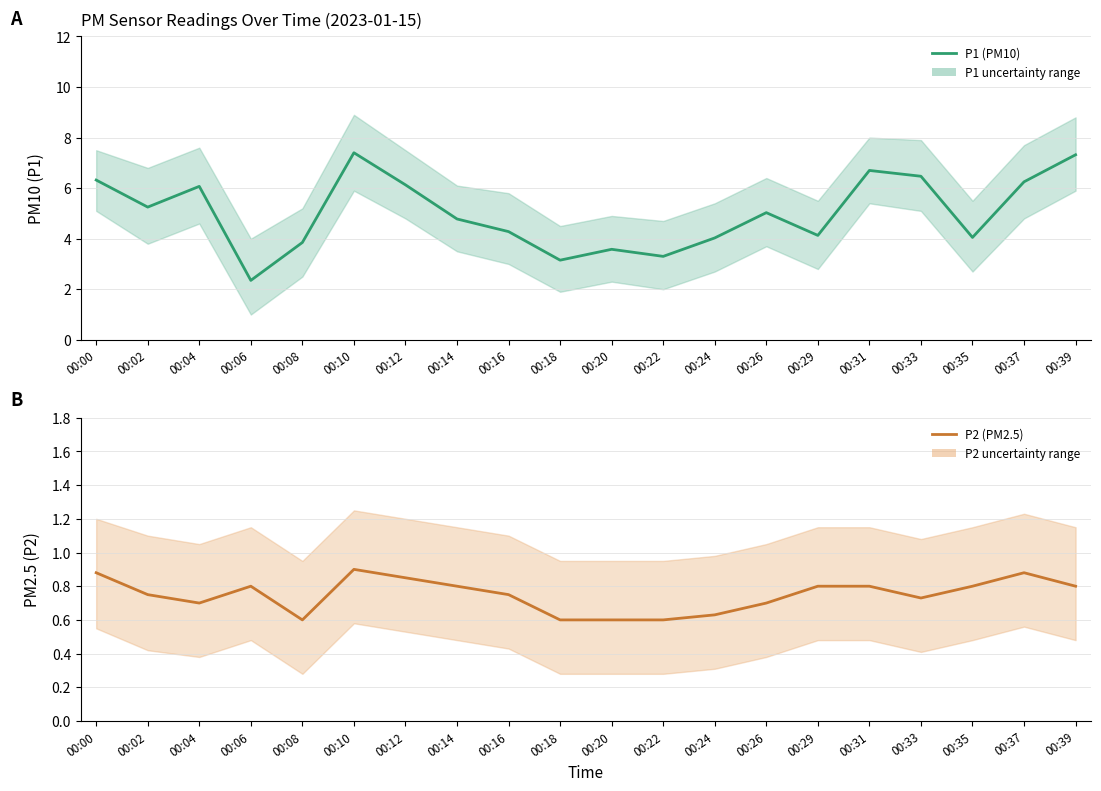

True or false: P2 (PM2.5) and P1 (PM10) cross at least once.

False